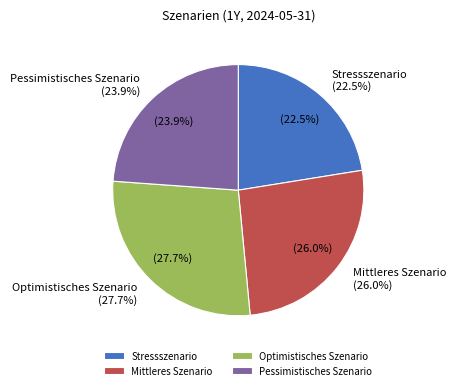

How many segments does this pie chart have?

4